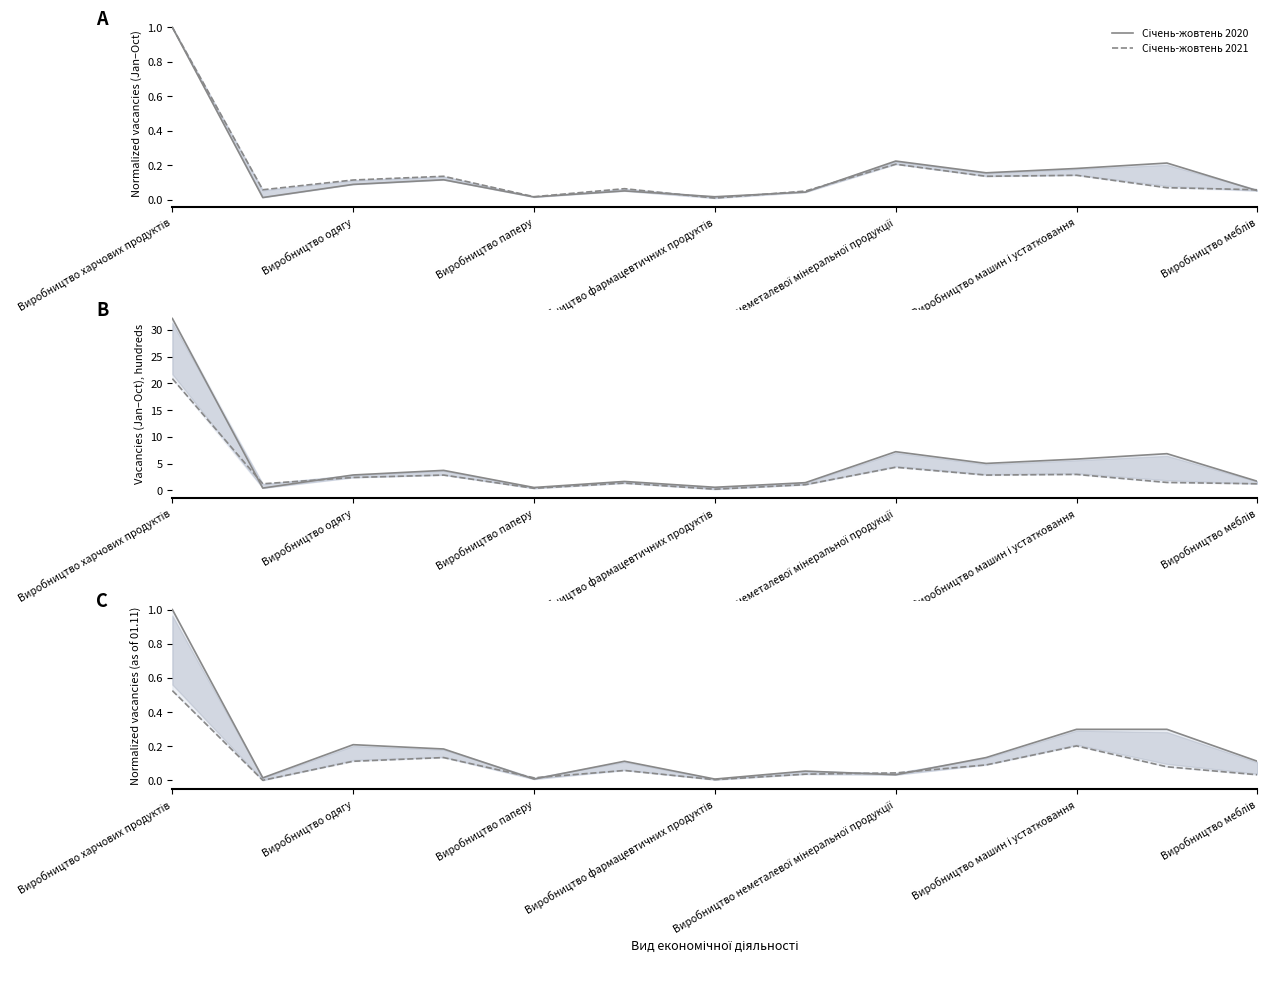

What is the greatest value displayed?

1.0